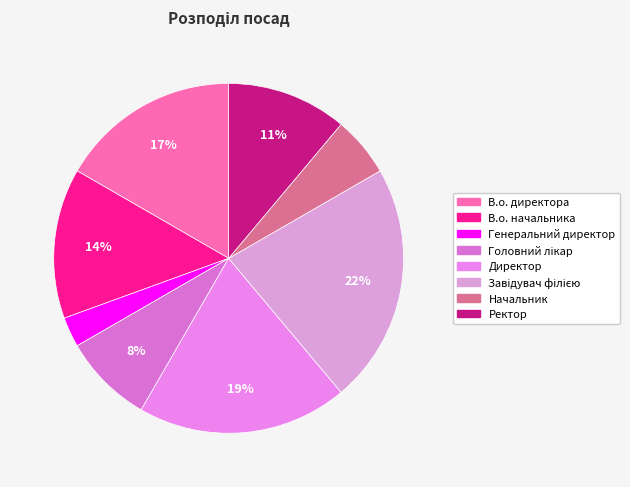

To the nearest percent, what percentage of the pie is Начальник?

6%